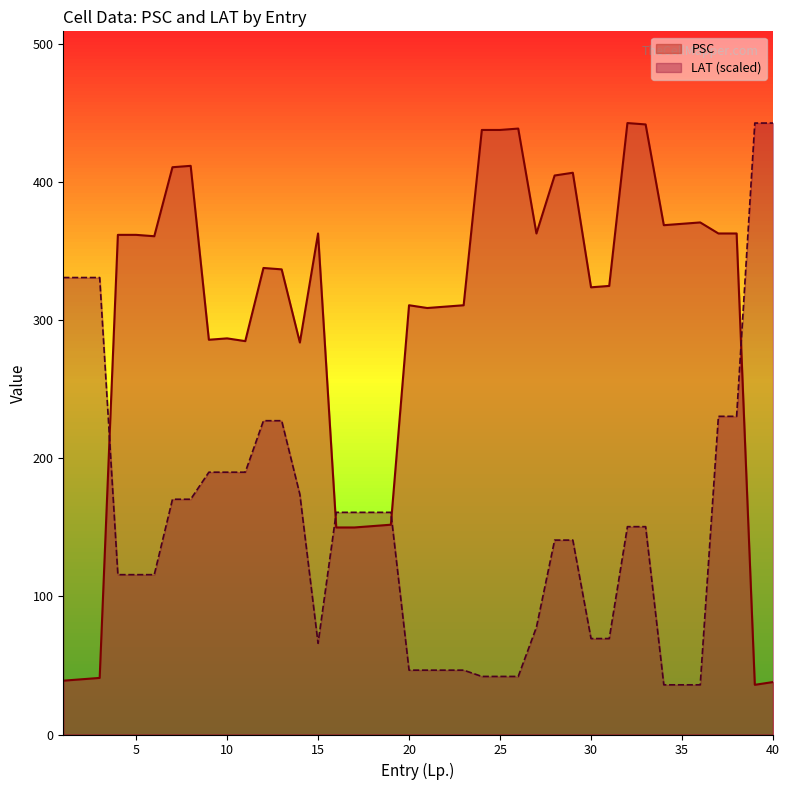

Rank the series at 20 from lowest to highest value.

LAT (scaled), PSC